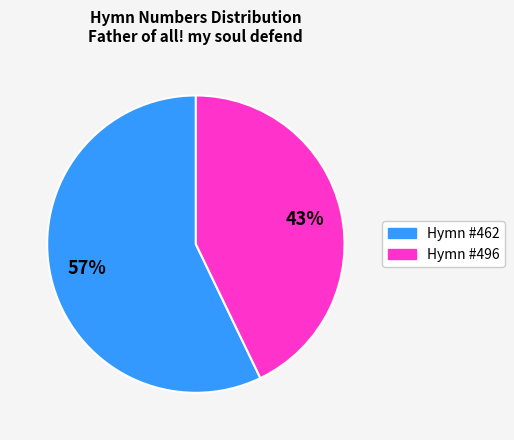

Does any single category account for the majority?

Yes